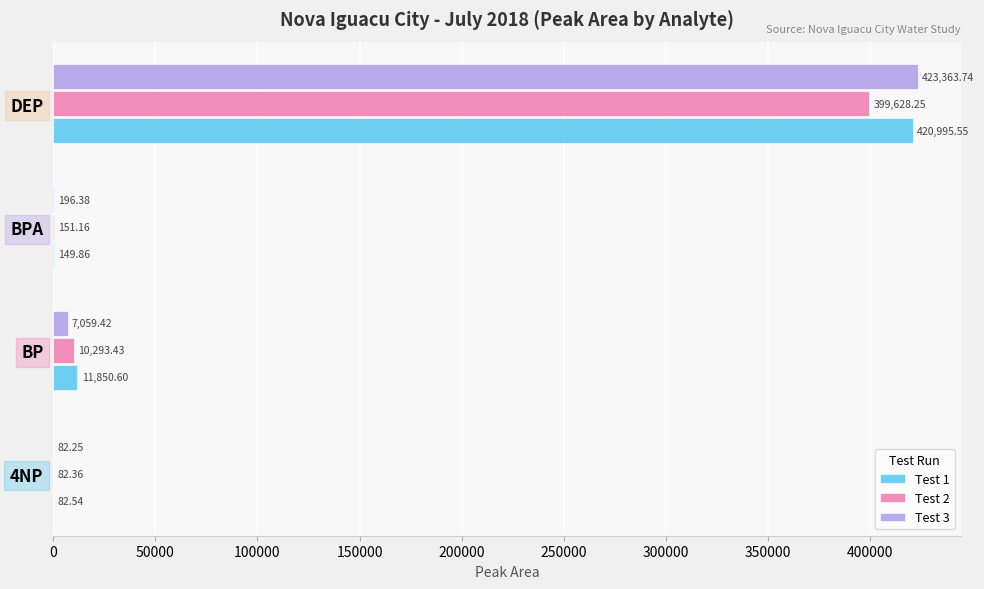

Which series changed the most between 4NP and BPA?

Test 3